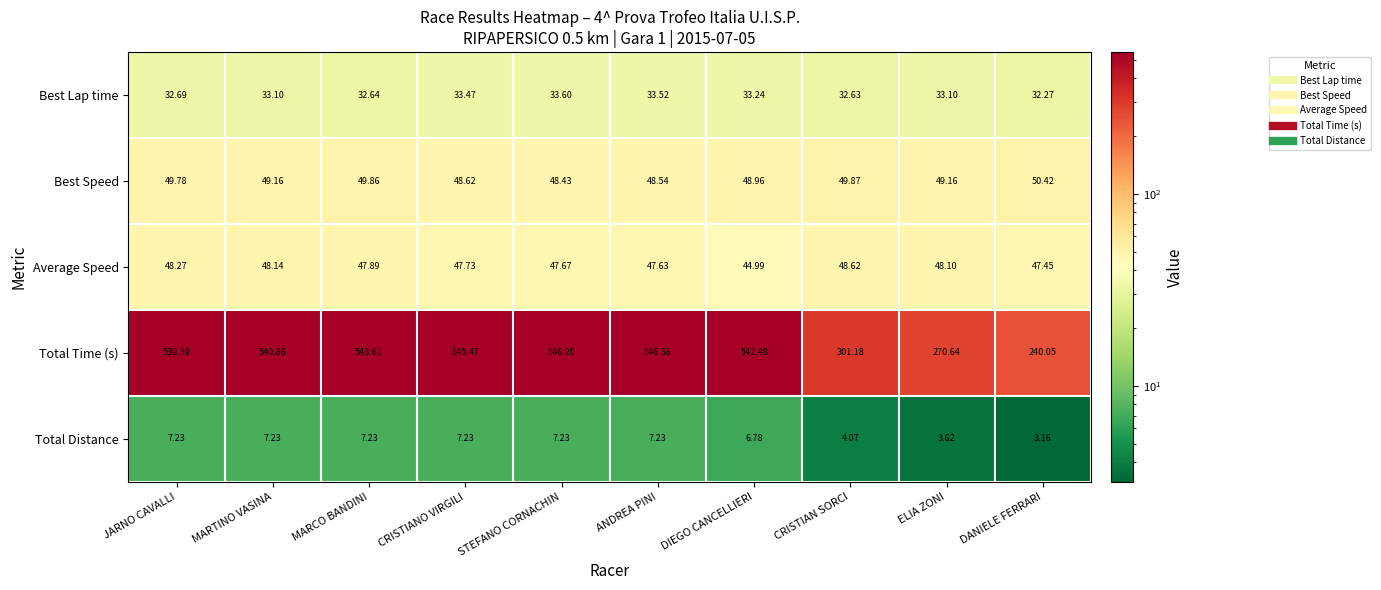

List the series in order of their peak value, lowest first.

Total Distance, Best Lap time, Average Speed, Best Speed, Total Time (s)